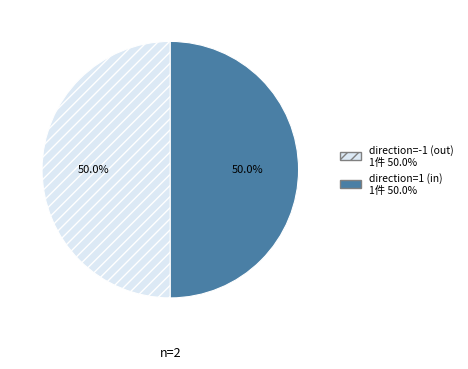

To the nearest percent, what is the average slice percentage?

50%